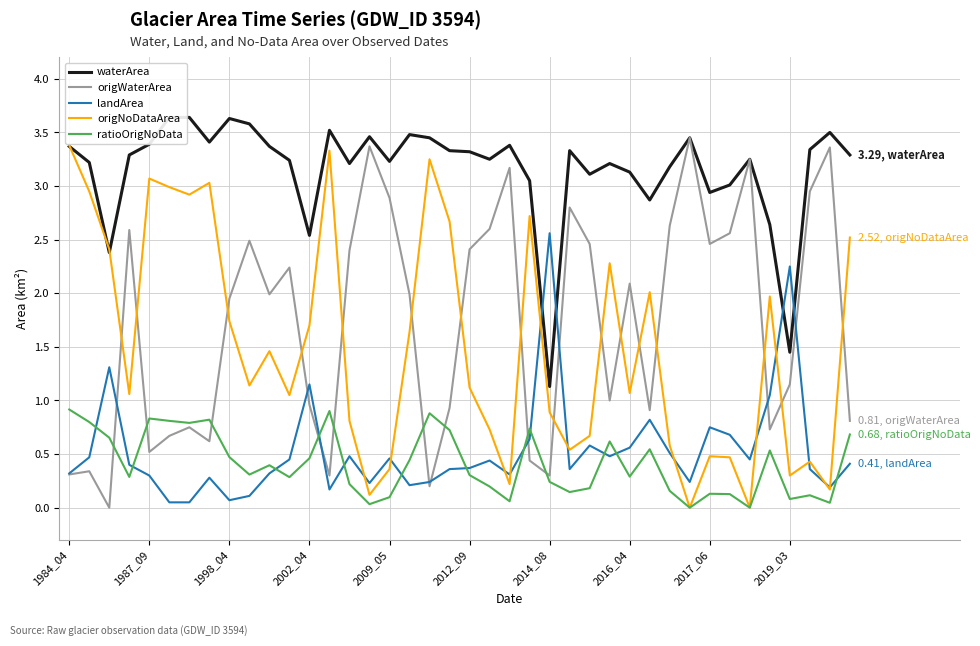

Is it true that landArea equals 0.1 at 2012_09?

False